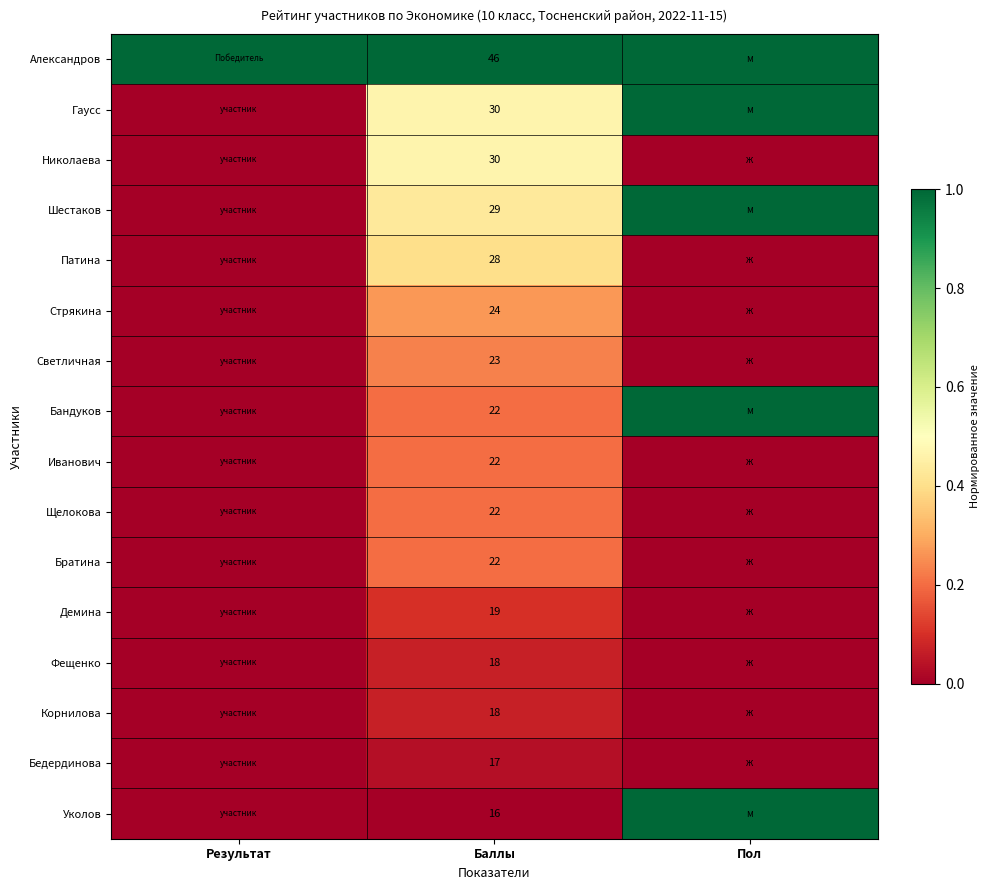

Which has a higher value, Баллы or Пол?

Баллы